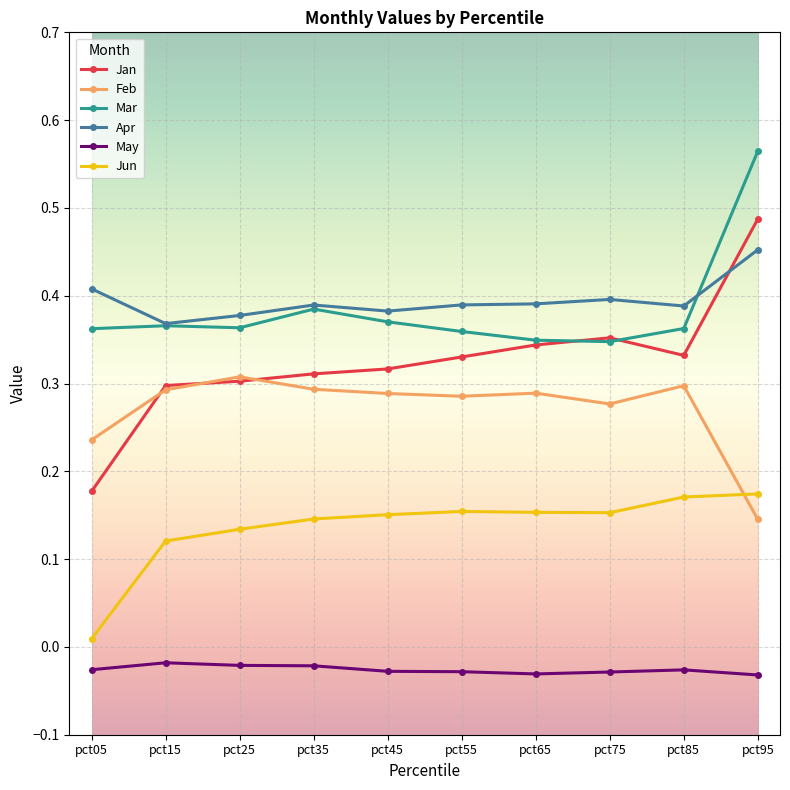

Which series has the largest range (max minus min)?

Jan